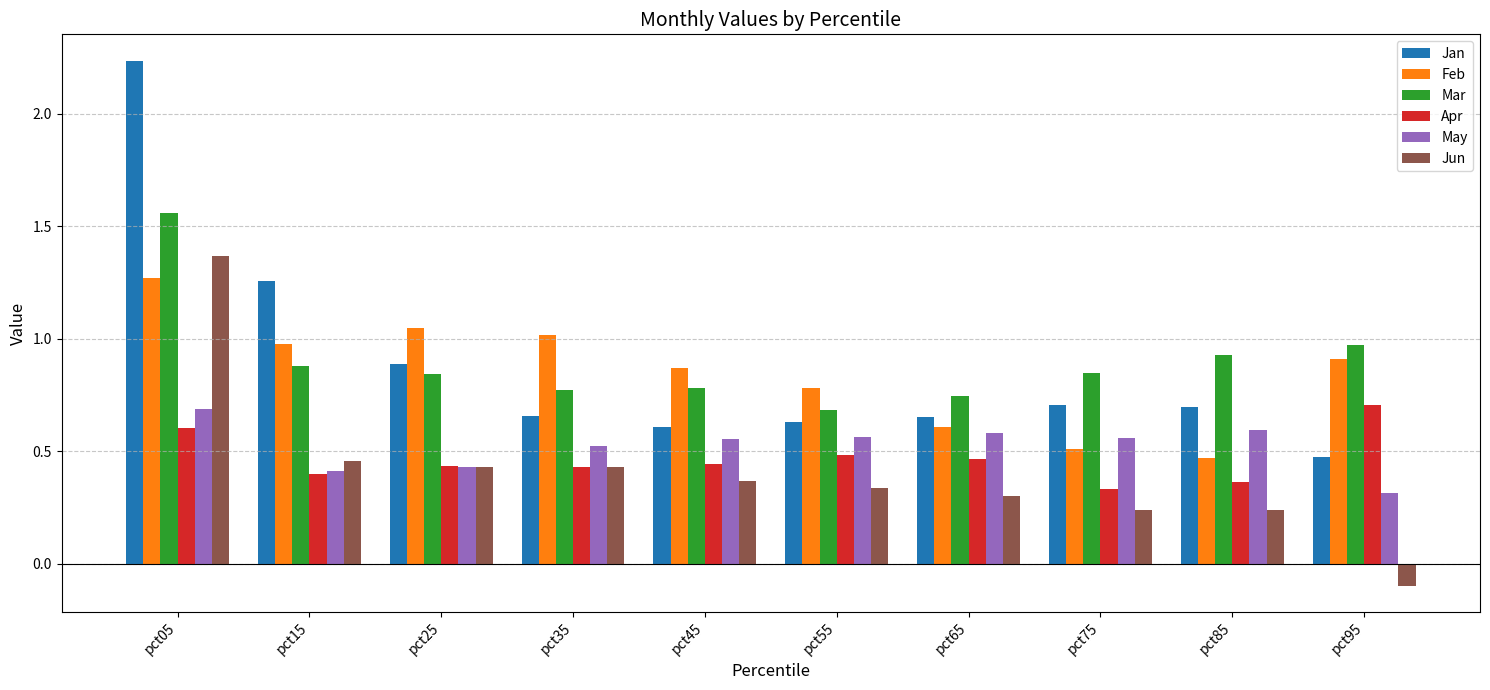

Which series changed the most between pct15 and pct85?

Jan